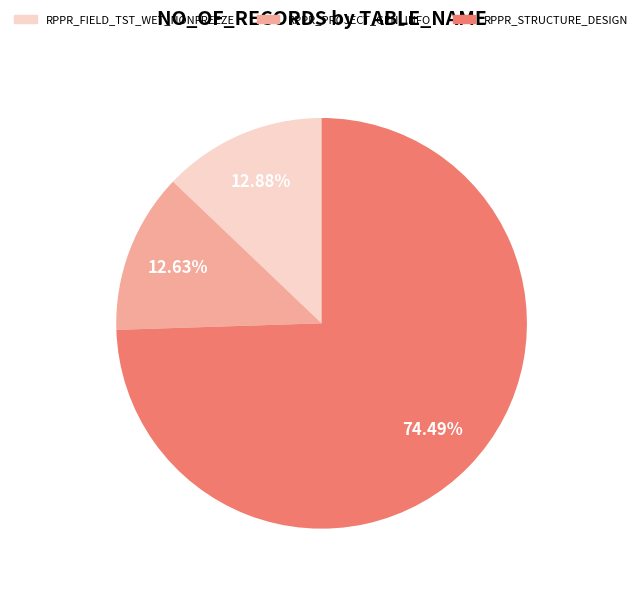

To the nearest percent, what percentage of the pie is RPPR_STRUCTURE_DESIGN?

74%